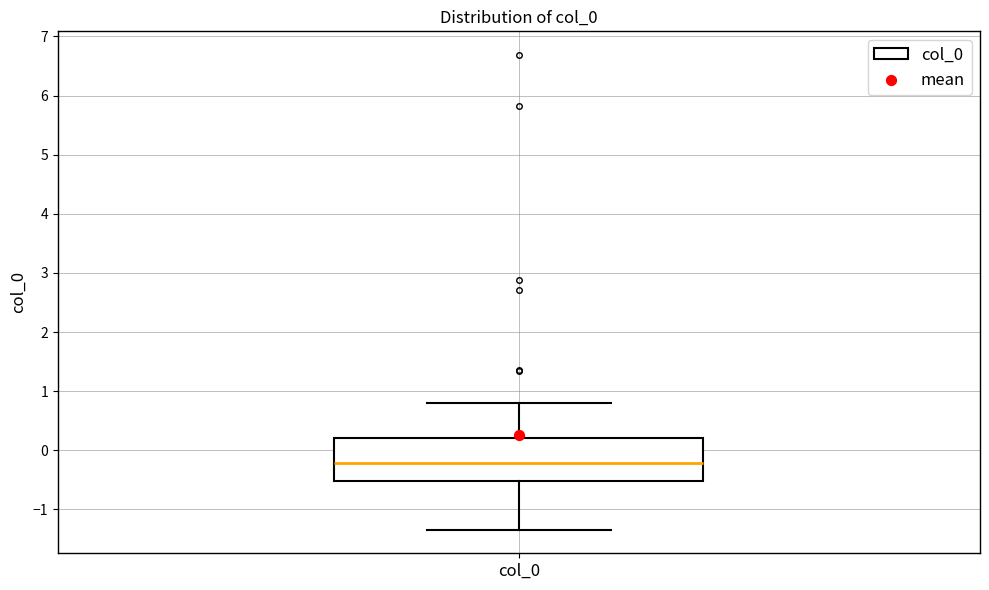

Transcribe this box plot: give where the median line is, the range the box spans, and where the two whiskers end, as read against the y-axis. The values are not printed on the chart, so give them approximately, as read against the axis.

median -0.2, box -0.5 to 0.2, whiskers -1.3 to 0.8